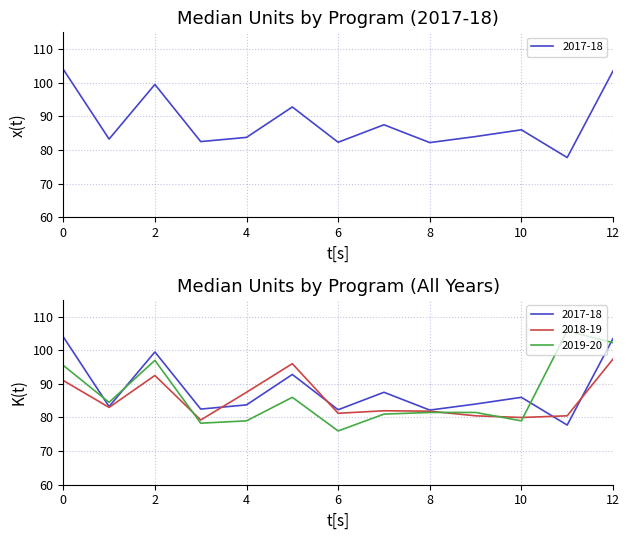

Which category has the lowest value across all series?

6